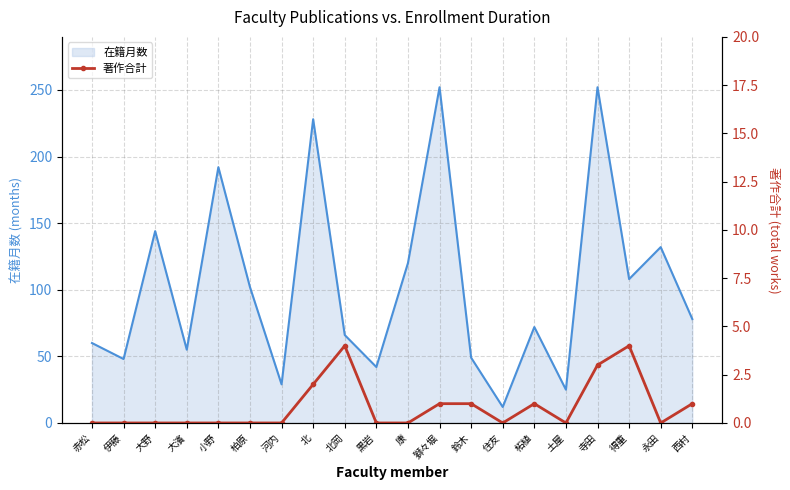

What is the average value of the 著作合計 series?

1